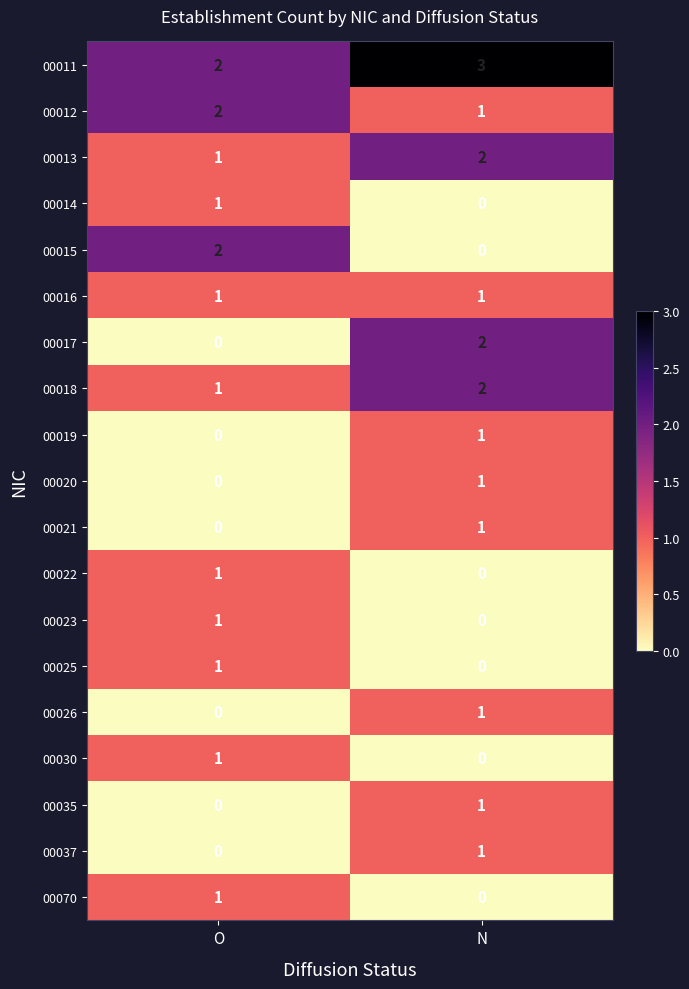

Which series has the largest total across all categories?

00011